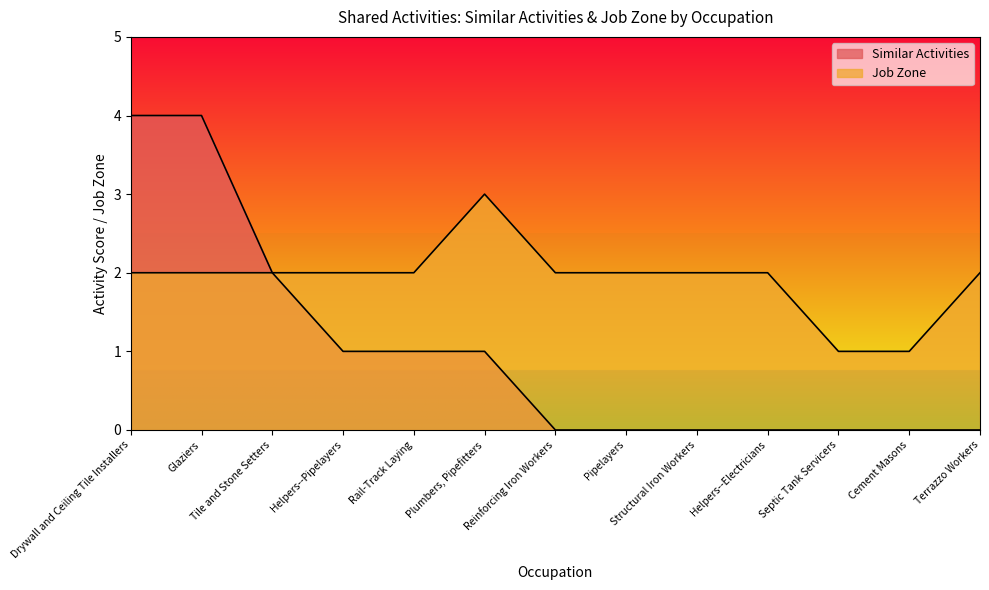

Rank the series by their maximum value, from lowest to highest.

Job Zone, Similar Activities